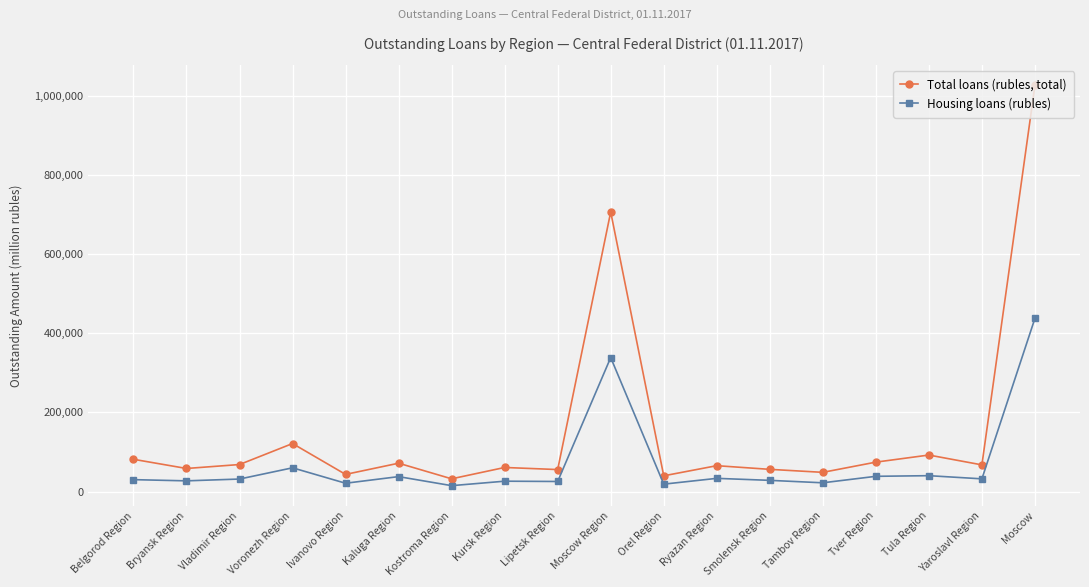

Is the value of Total loans (rubles, total) at Kursk Region greater than the value of Housing loans (rubles) at Bryansk Region?

Yes